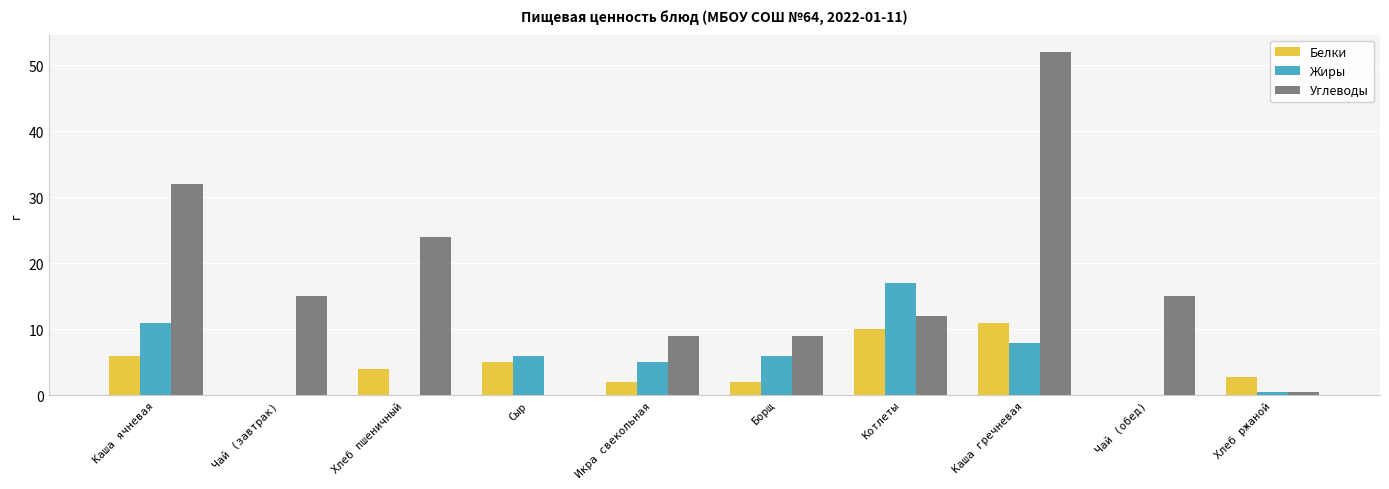

At which label is Углеводы closest to 26?

Хлеб пшеничный